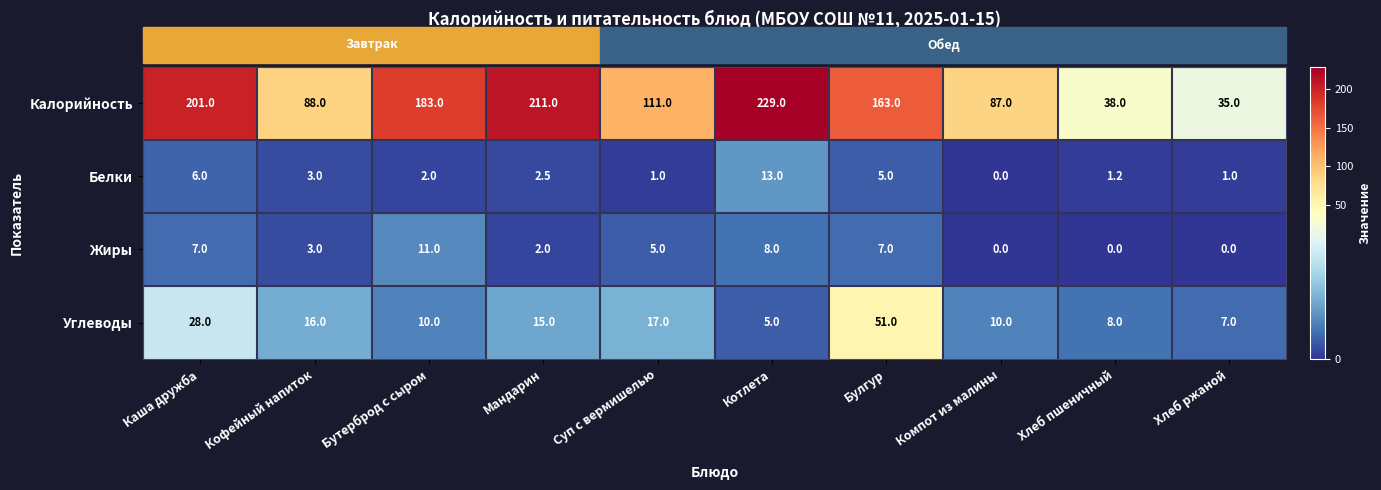

Count the number of data series in this chart.

4